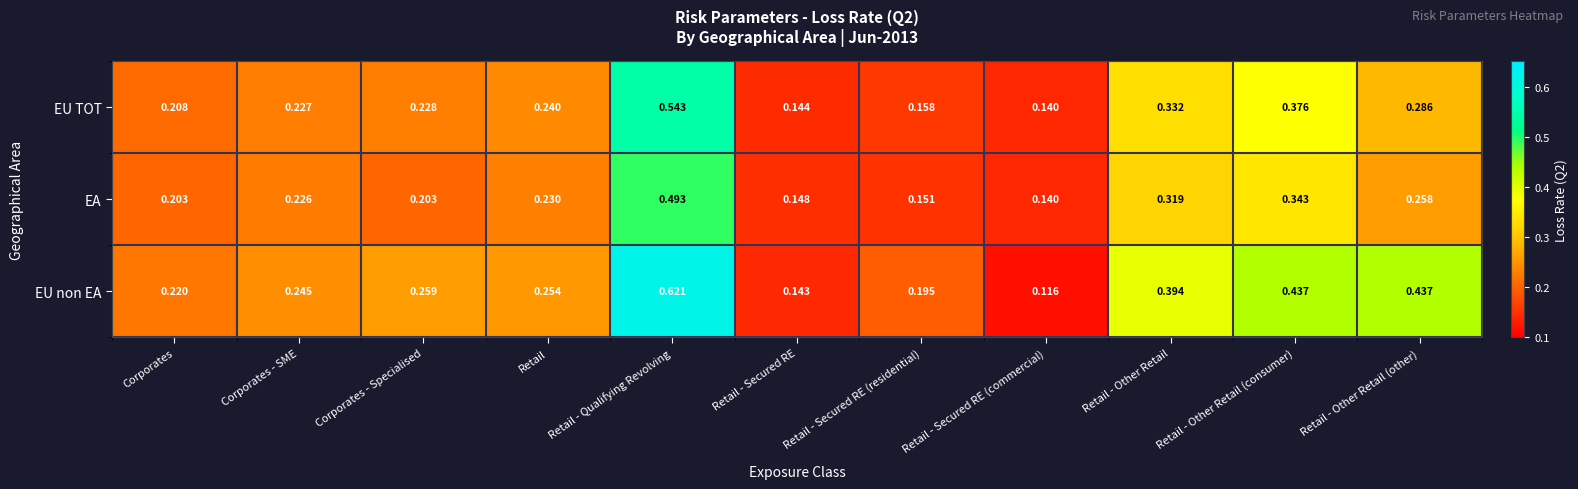

Where is EA nearest to the value 0?

Retail - Secured RE (commercial)